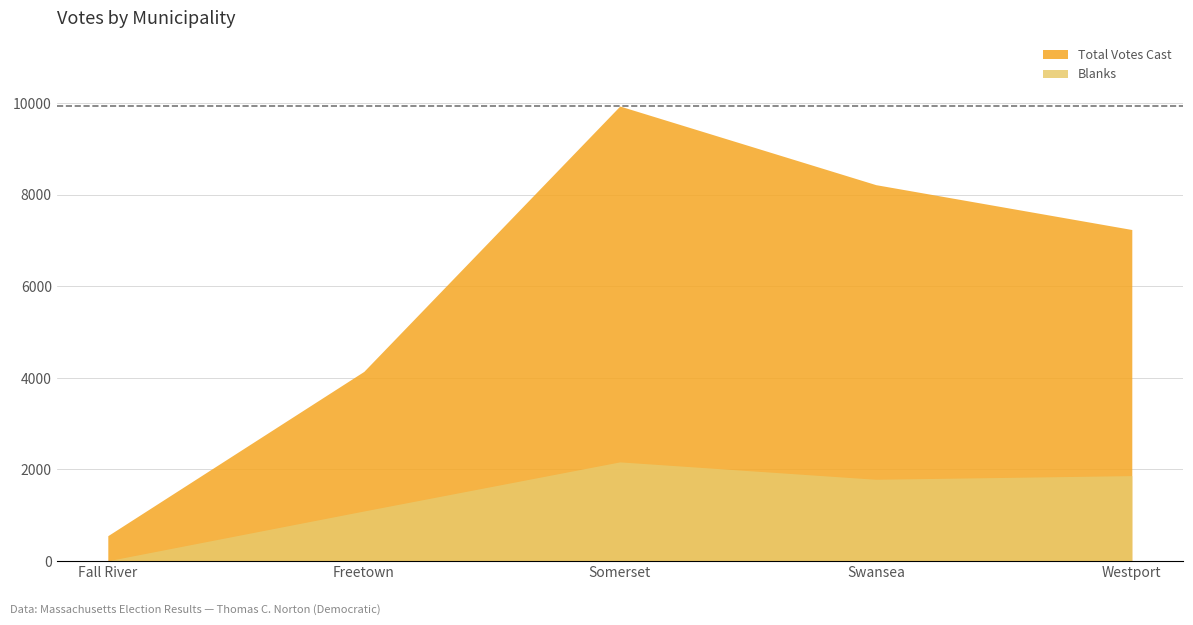

At which label is Total Votes Cast closest to 5247?

Freetown